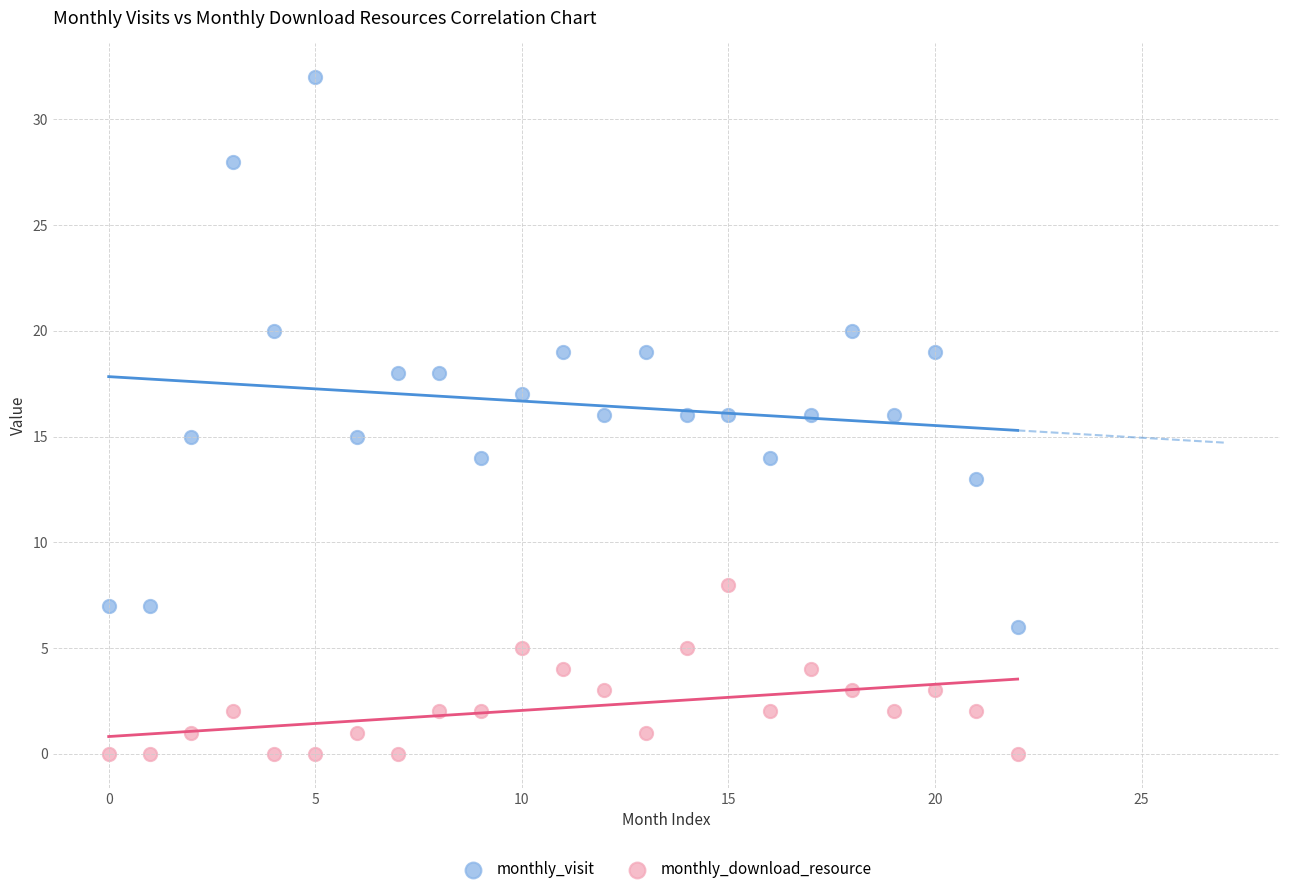

Across all data points, what is the range of Y values (max minus min)?

32